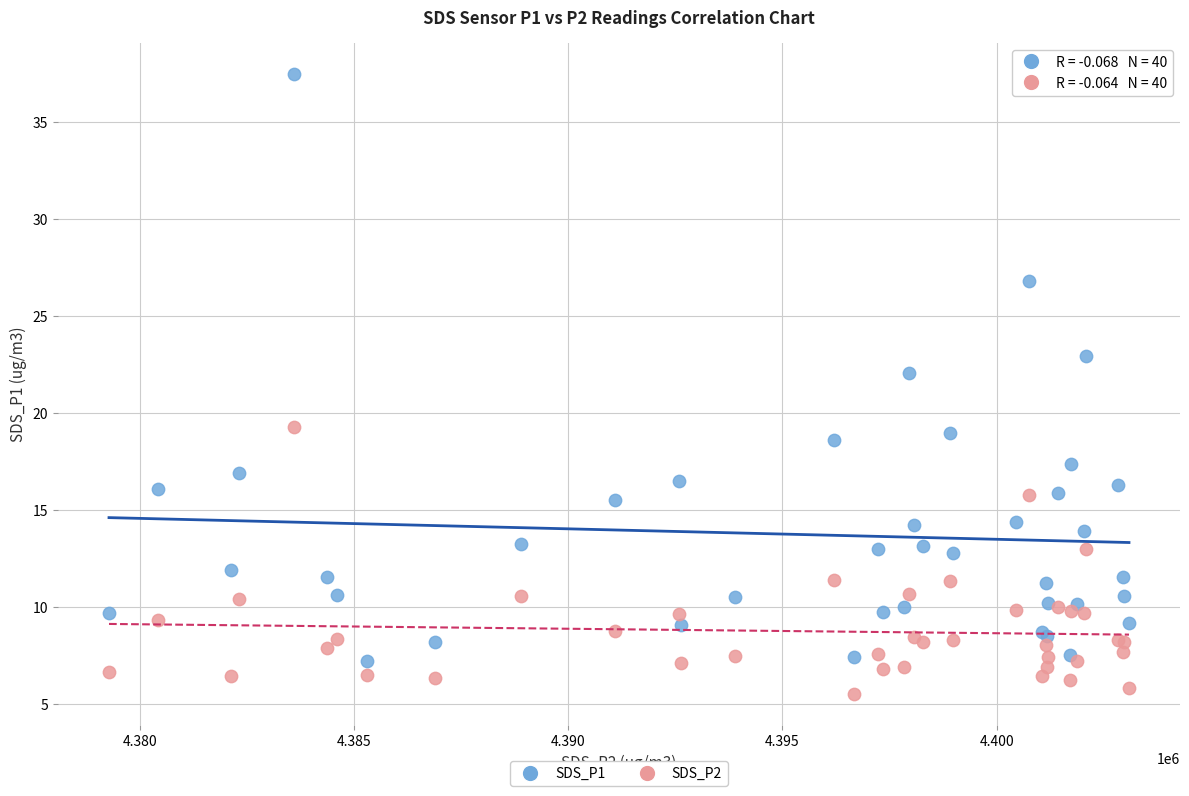

What are all the series names shown in the legend?

SDS_P1, SDS_P2